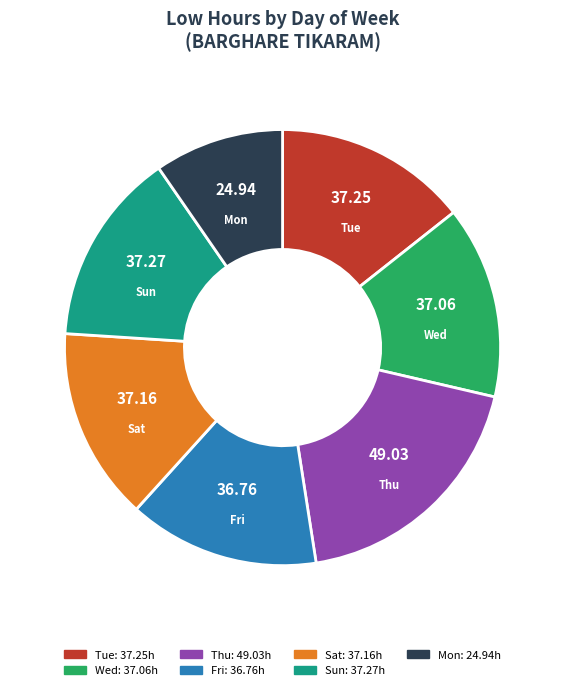

The Fri slice represents 25% of the pie. True or false?

False